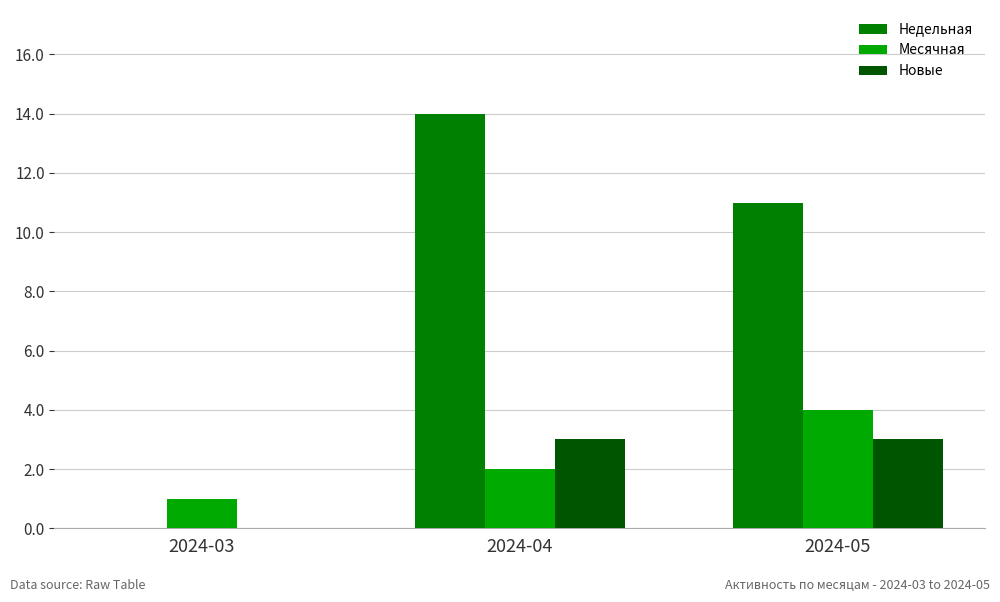

At which label is Новые closest to 1?

2024-03